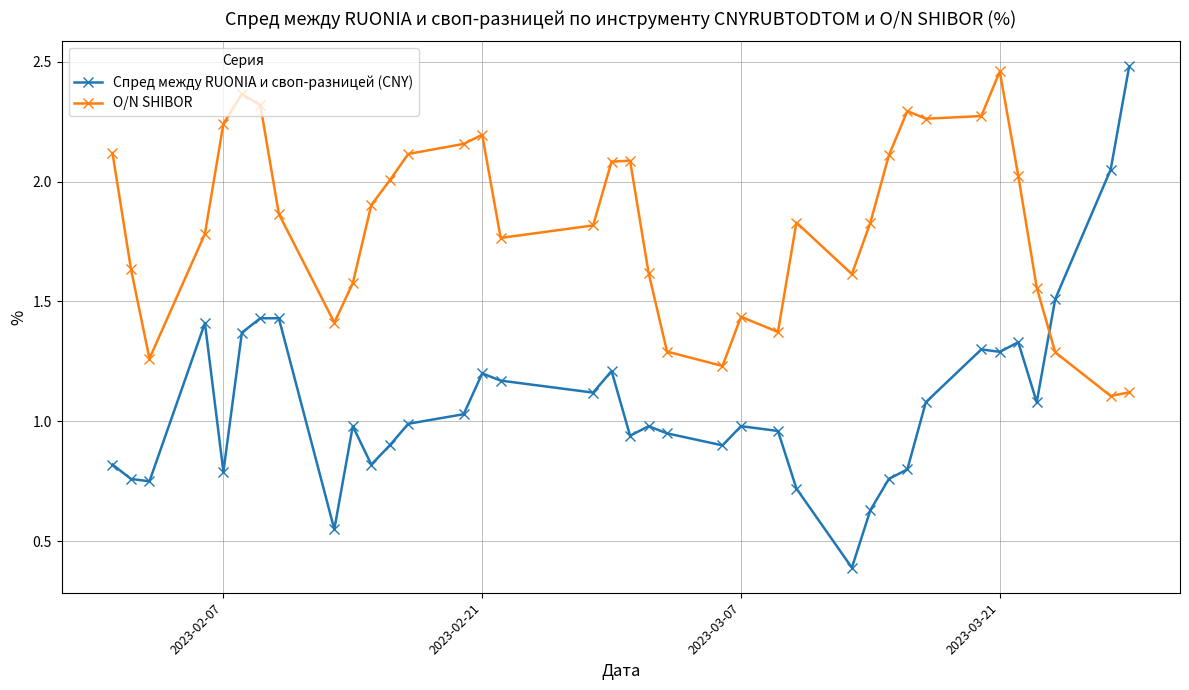

True or false: Спред между RUONIA и своп-разницей (CNY) has more than 0 interior local peaks.

True